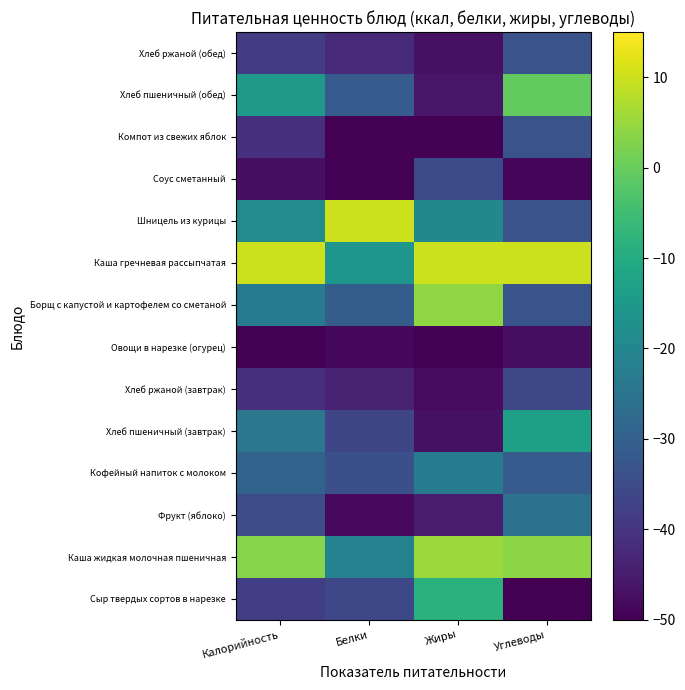

Reading left to right, transcribe all the data shown in this chart.

Сыр твердых сортов в нарезке: Калорийность=-38.0	Белки=-36.0	Жиры=-8.4	Углеводы=-50.0
Каша жидкая молочная пшеничная: Калорийность=3.2	Белки=-21.5	Жиры=5.2	Углеводы=3.6
Фрукт (яблоко): Калорийность=-34.5	Белки=-48.3	Жиры=-45.2	Углеводы=-25.4
Кофейный напиток с молоком: Калорийность=-29.4	Белки=-34.3	Жиры=-22.9	Углеводы=-31.3
Хлеб пшеничный (завтрак): Калорийность=-24.2	Белки=-36.4	Жиры=-47.1	Углеводы=-13.1
Хлеб ржаной (завтрак): Калорийность=-40.9	Белки=-43.6	Жиры=-48.1	Углеводы=-36.0
Овощи в нарезке (огурец): Калорийность=-50.0	Белки=-48.7	Жиры=-50.0	Углеводы=-47.5
Борщ с капустой и картофелем со сметаной: Калорийность=-22.9	Белки=-30.9	Жиры=4.2	Углеводы=-33.1
Каша гречневая рассыпчатая: Калорийность=10.0	Белки=-16.0	Жиры=10.0	Углеводы=10.0
Шницель из курицы: Калорийность=-18.6	Белки=10.0	Жиры=-20.0	Углеводы=-33.3
Соус сметанный: Калорийность=-47.3	Белки=-49.6	Жиры=-35.5	Углеводы=-48.8
Компот из свежих яблок: Калорийность=-41.2	Белки=-50.0	Жиры=-50.0	Углеводы=-33.5
Хлеб пшеничный (обед): Калорийность=-14.8	Белки=-31.3	Жиры=-46.1	Углеводы=-0.7
Хлеб ржаной (обед): Калорийность=-38.6	Белки=-42.3	Жиры=-47.1	Углеводы=-33.3